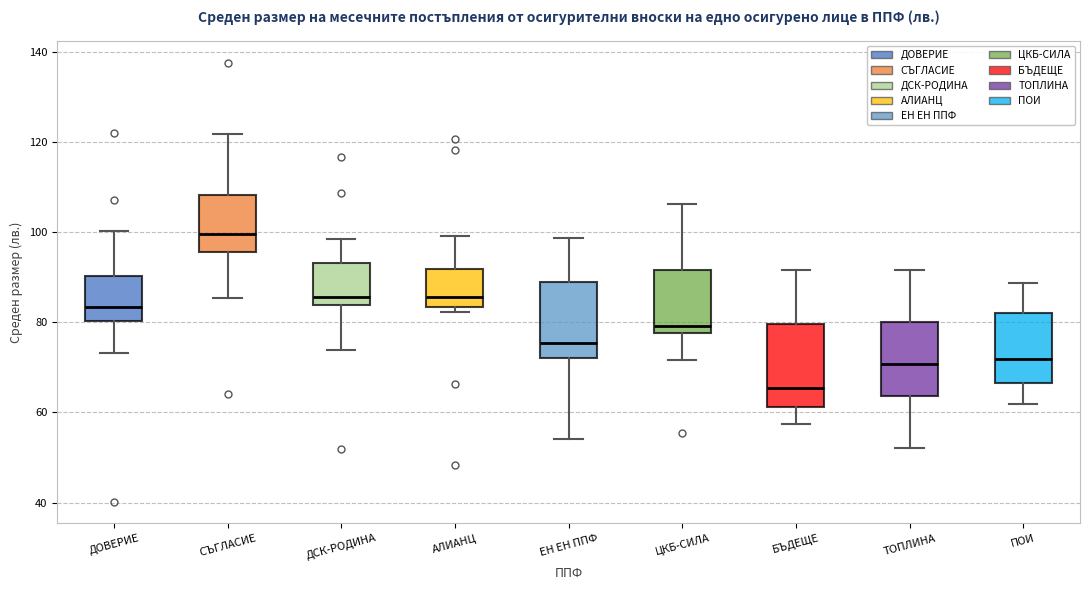

Reading left to right, read every box against the y-axis: the position of its median line, the range the box covers, and the ends of its whiskers. The values are not printed on the chart, so give them approximately, as read against the axis.

ДОВЕРИЕ: median 84, box 80 to 90, whiskers 74 to 100
СЪГЛАСИЕ: median 100, box 96 to 108, whiskers 86 to 122
ДСК-РОДИНА: median 86, box 84 to 94, whiskers 74 to 98
АЛИАНЦ: median 86, box 84 to 92, whiskers 82 to 100
ЕН ЕН ППФ: median 76, box 72 to 88, whiskers 54 to 98
ЦКБ-СИЛА: median 80, box 78 to 92, whiskers 72 to 106
БЪДЕЩЕ: median 66, box 62 to 80, whiskers 58 to 92
ТОПЛИНА: median 70, box 64 to 80, whiskers 52 to 92
ПОИ: median 72, box 66 to 82, whiskers 62 to 88